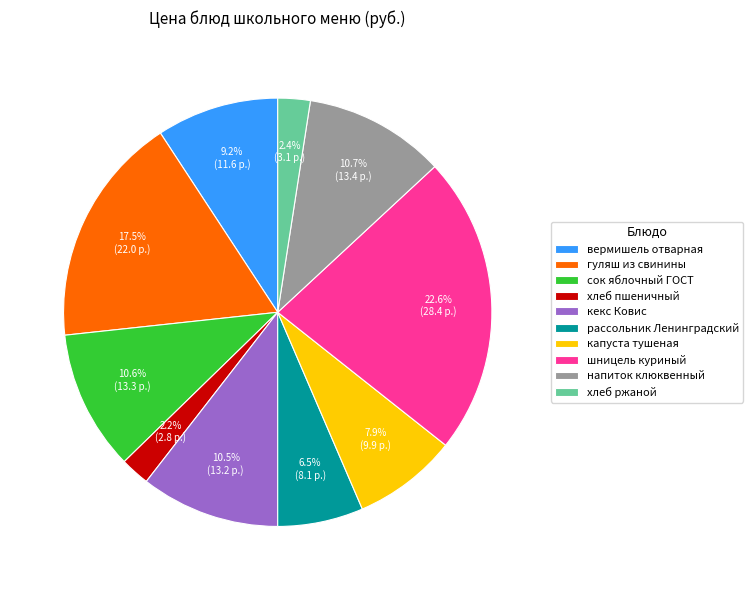

Count the number of slices in the pie.

10